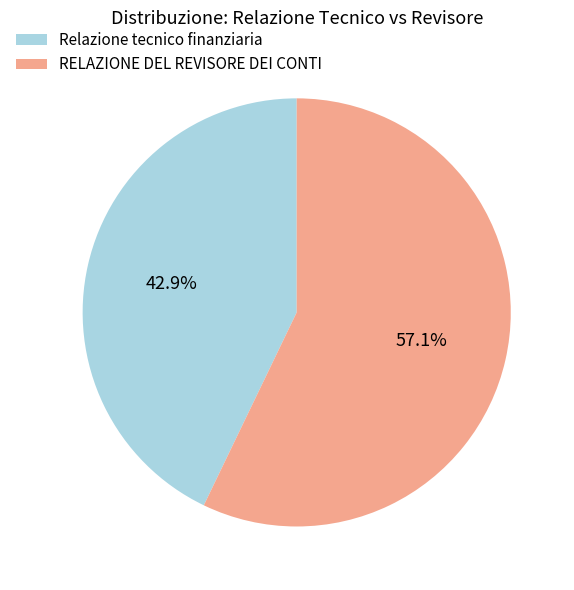

Rank the categories by value from lowest to highest.

Relazione tecnico finanziaria, RELAZIONE DEL REVISORE DEI CONTI